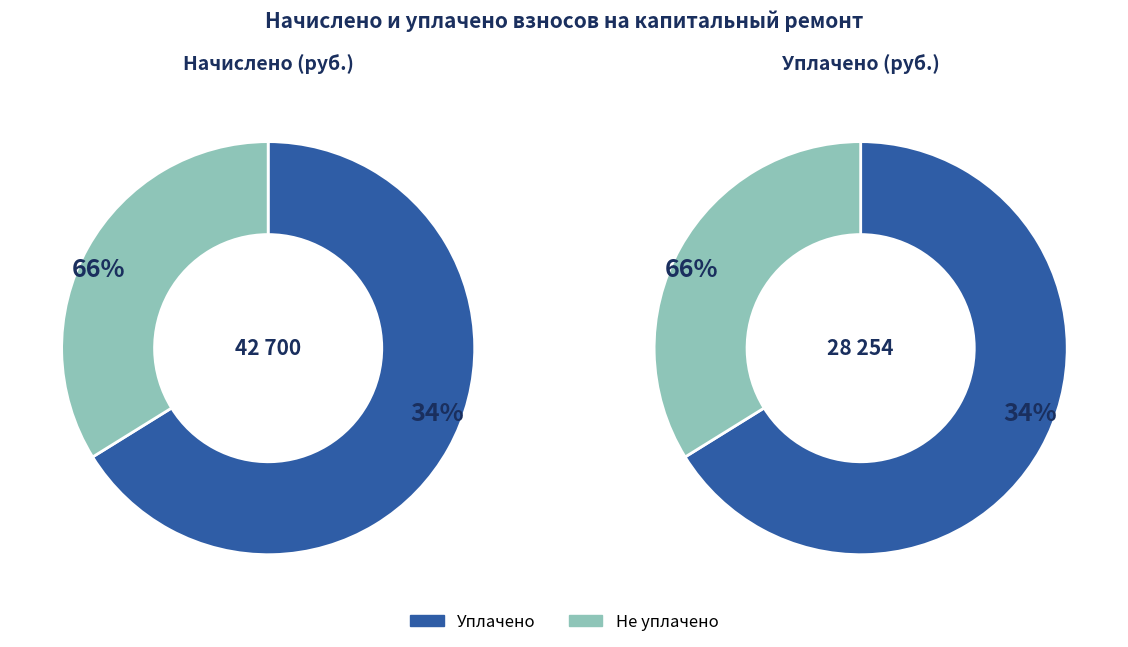

The 7 slice represents 16% of the pie. True or false?

False